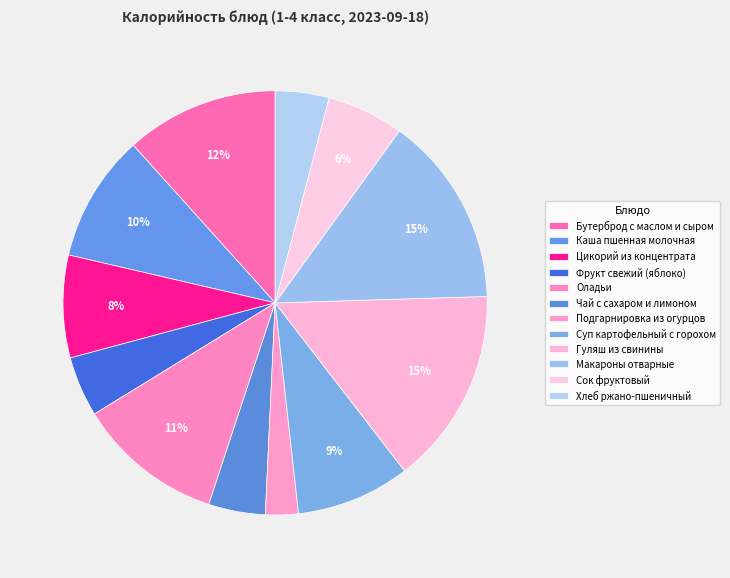

Combined, do Чай с сахаром и лимоном and Цикорий из концентрата account for over 50%?

No